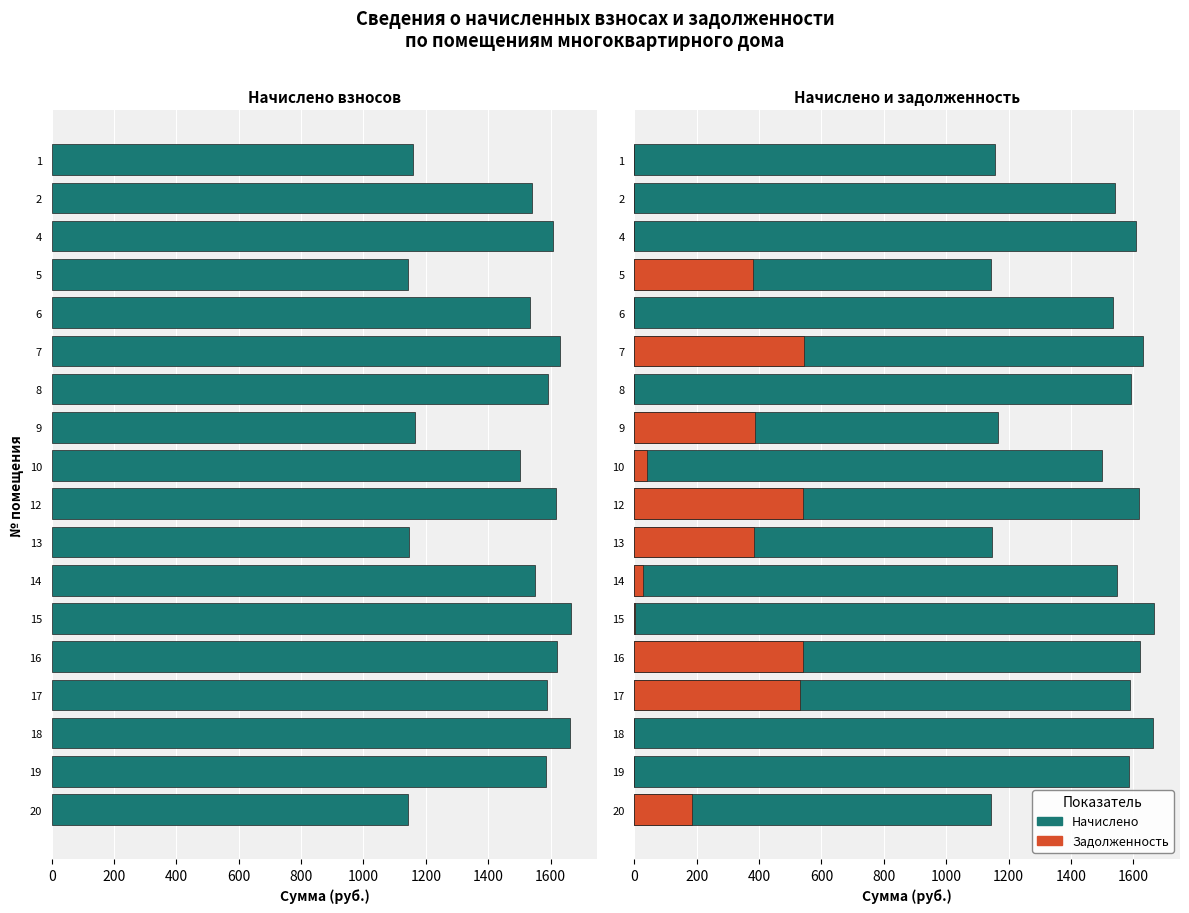

How many series are shown in this chart?

2